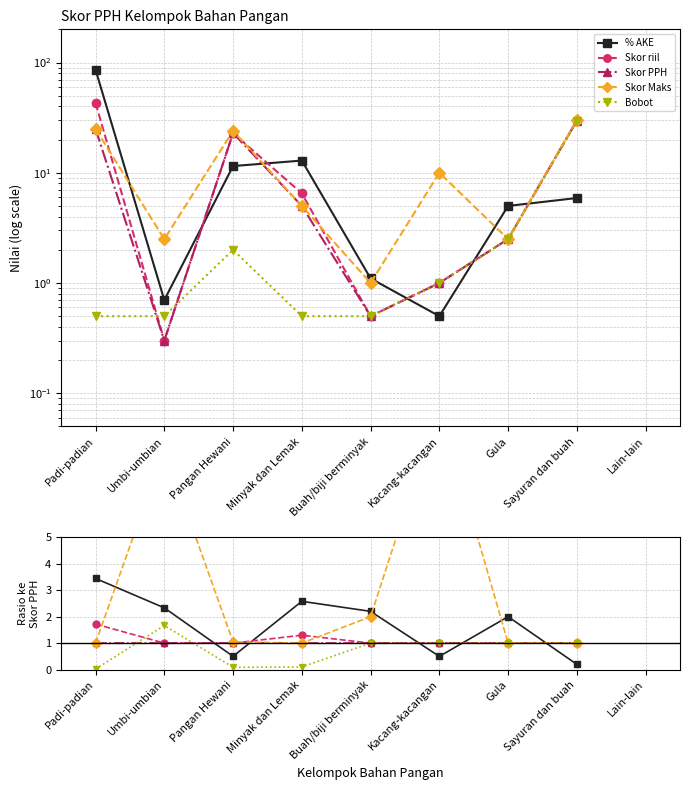

Where do Skor riil and Skor Maks first cross each other?

Padi-padian and Umbi-umbian